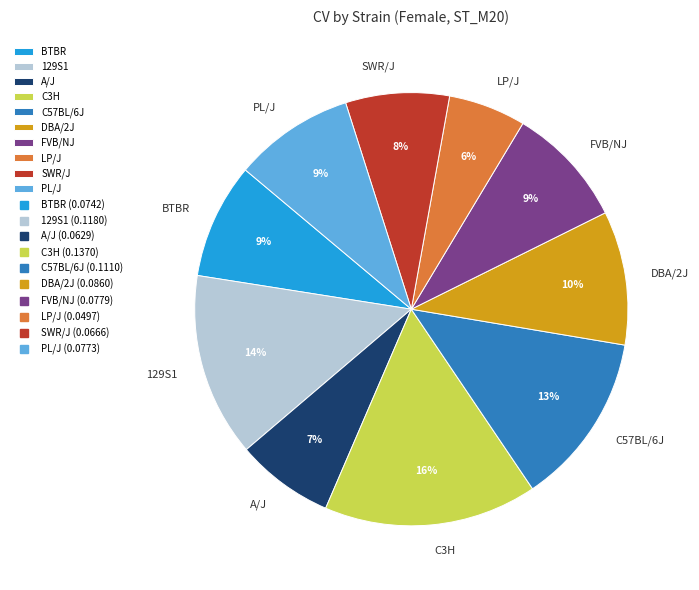

Is C57BL/6J the majority of the pie?

No